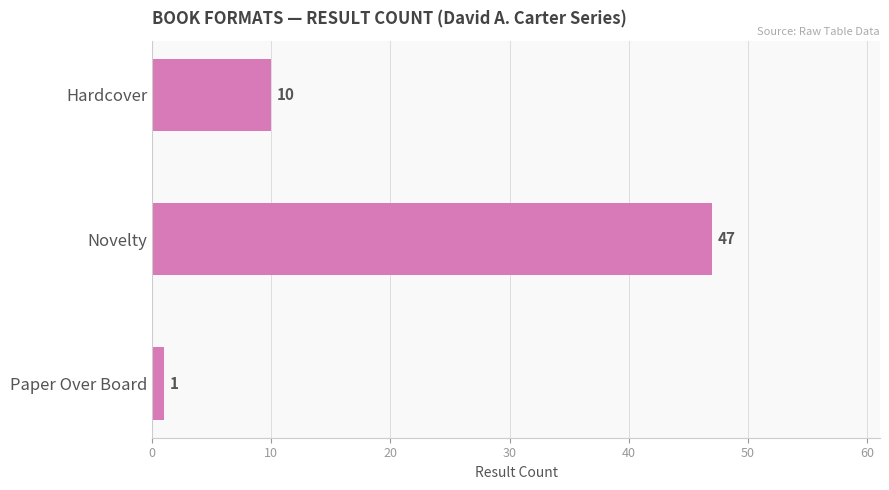

What is the ratio of the value at Novelty to the value at Paper Over Board?

47.0